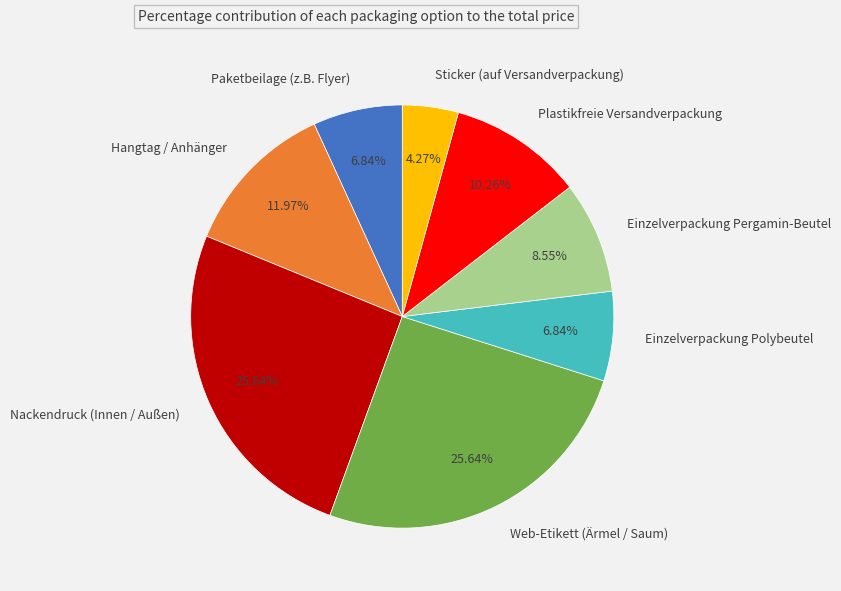

Which slice is the smallest?

Sticker (auf Versandverpackung)